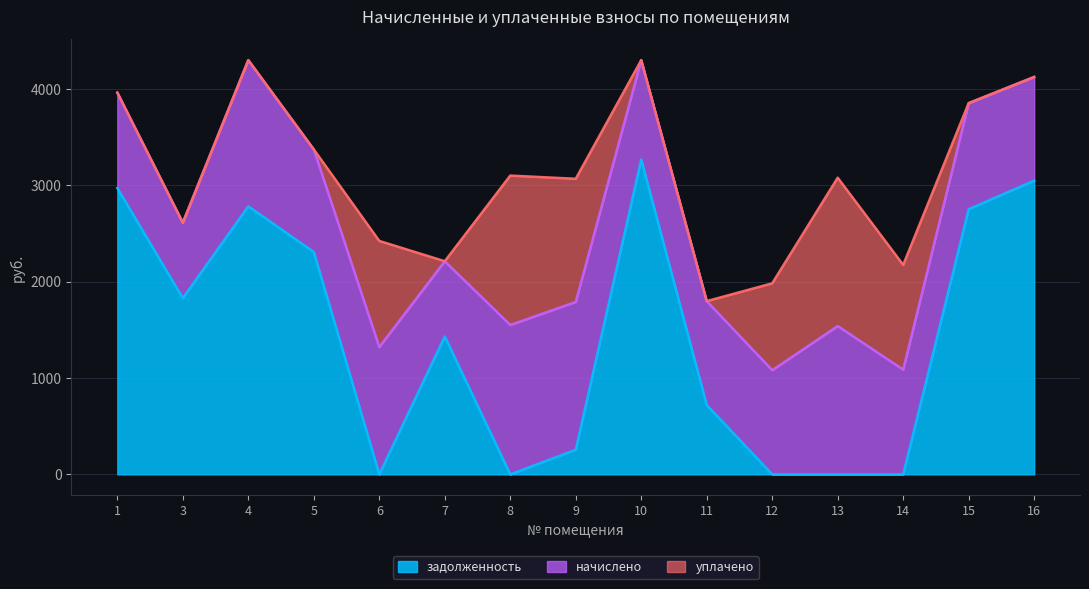

True or false: уплачено and задолженность cross at least once.

True